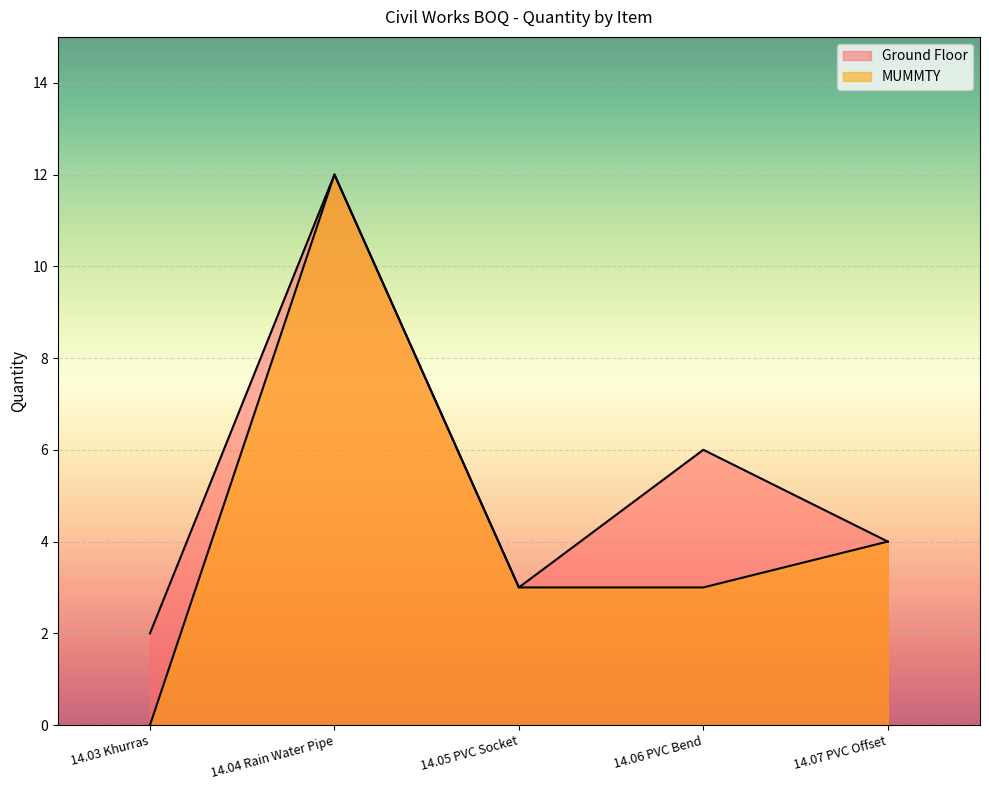

Rank the series by their average value, from lowest to highest.

MUMMTY, Ground Floor